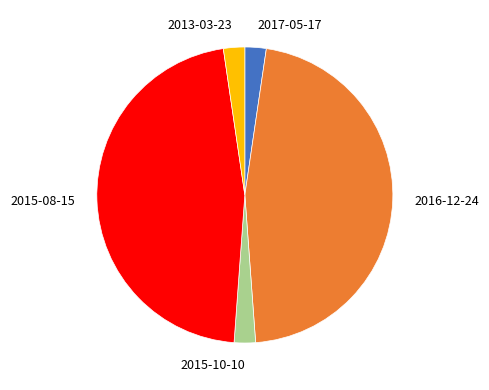

Combined, do 2013-03-23 and 2017-05-17 account for over 50%?

No